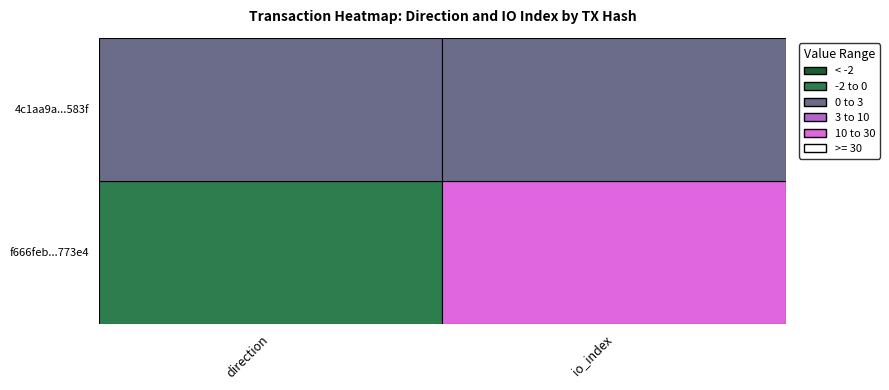

What is the sum of the f666feb19e3e21b1dea3ffaf28687af446773e4 values at 0 and 1?

23